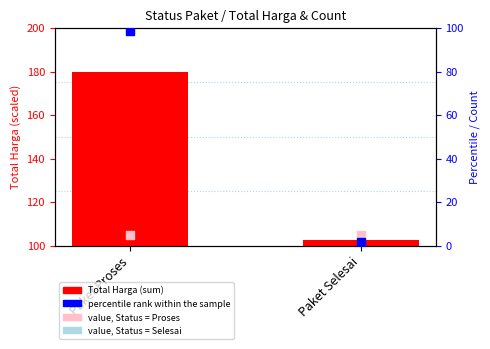

Is the value of percentile rank within sample at Paket Proses greater than the value of value (scaled) at Paket Proses?

No